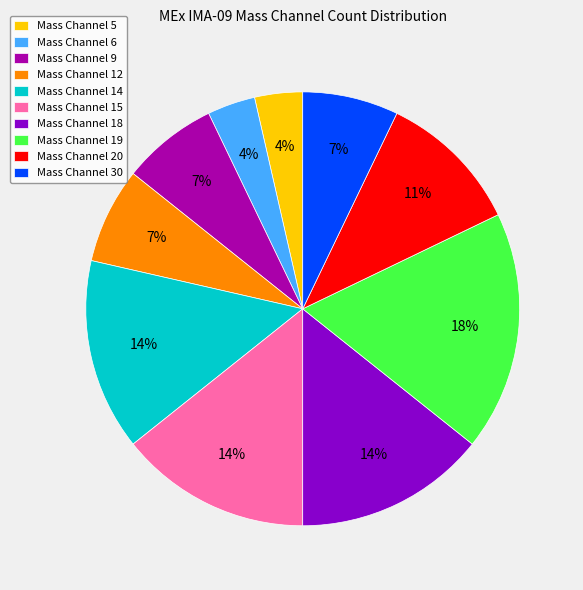

To the nearest percent, what portion does Mass Channel 30 represent?

7%